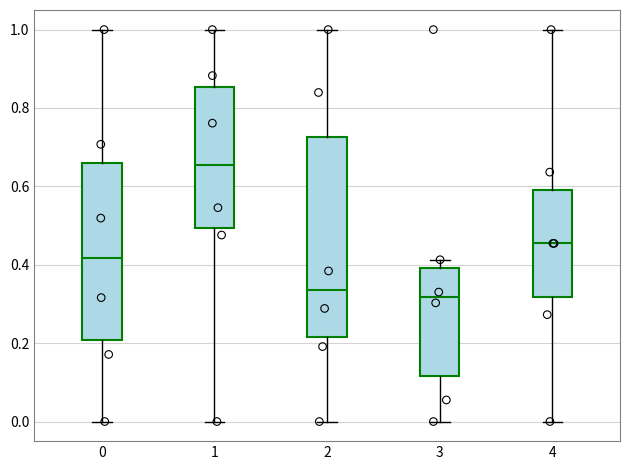

Comparing the boxes themselves (not the whiskers), which one is the tallest?

2